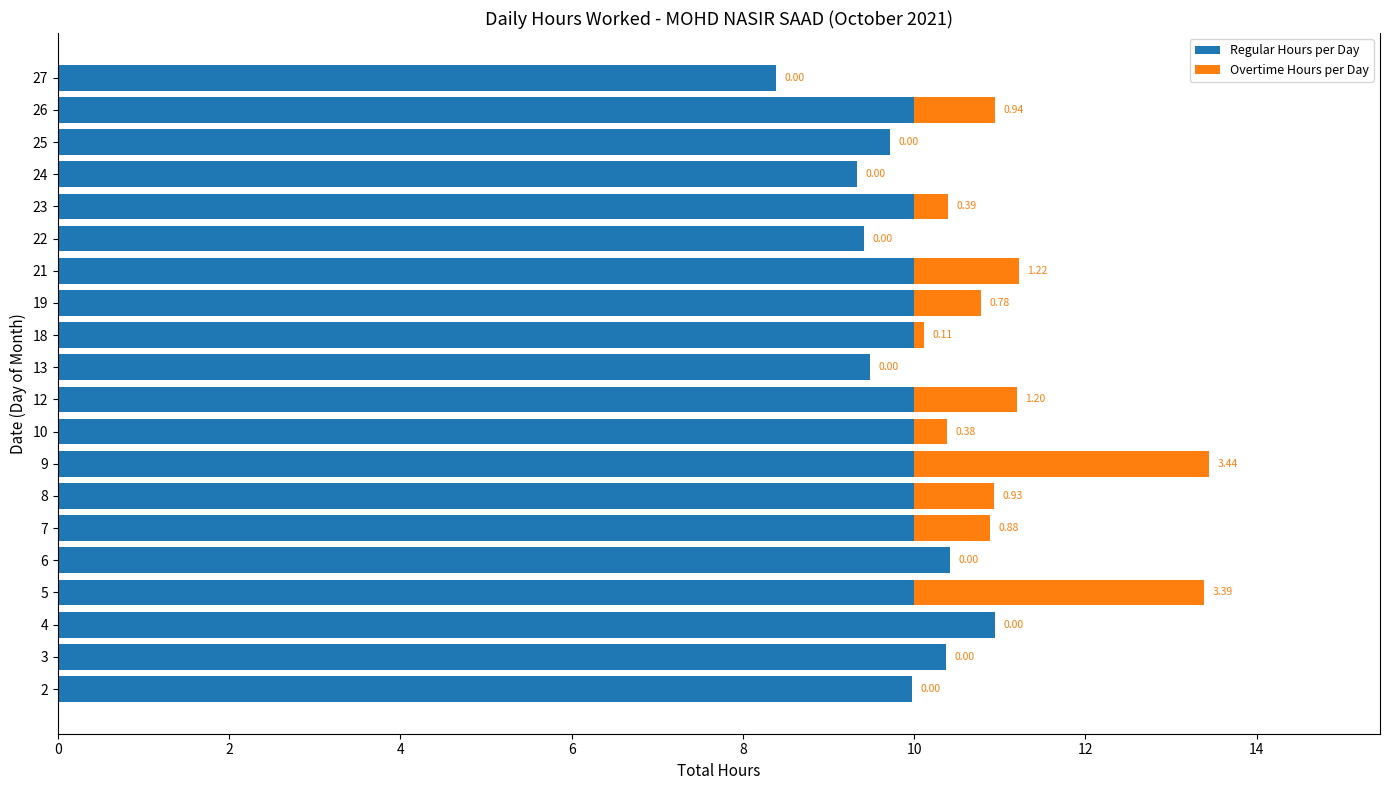

What is the sum of all Regular Hours per Day values?

198.0